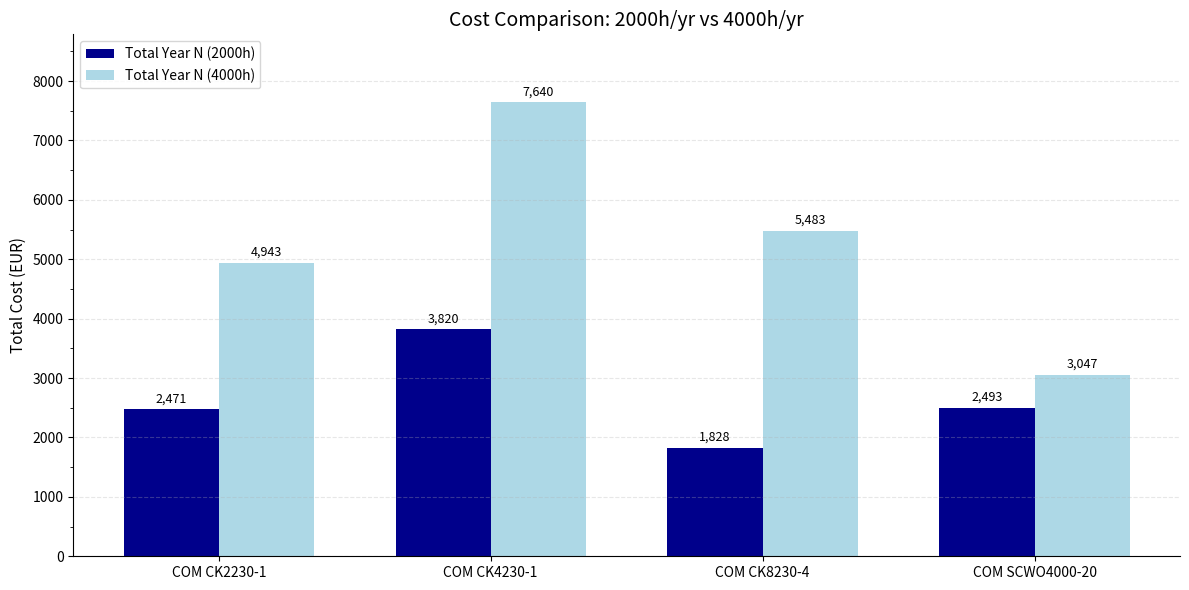

How many bars are there in each group?

2